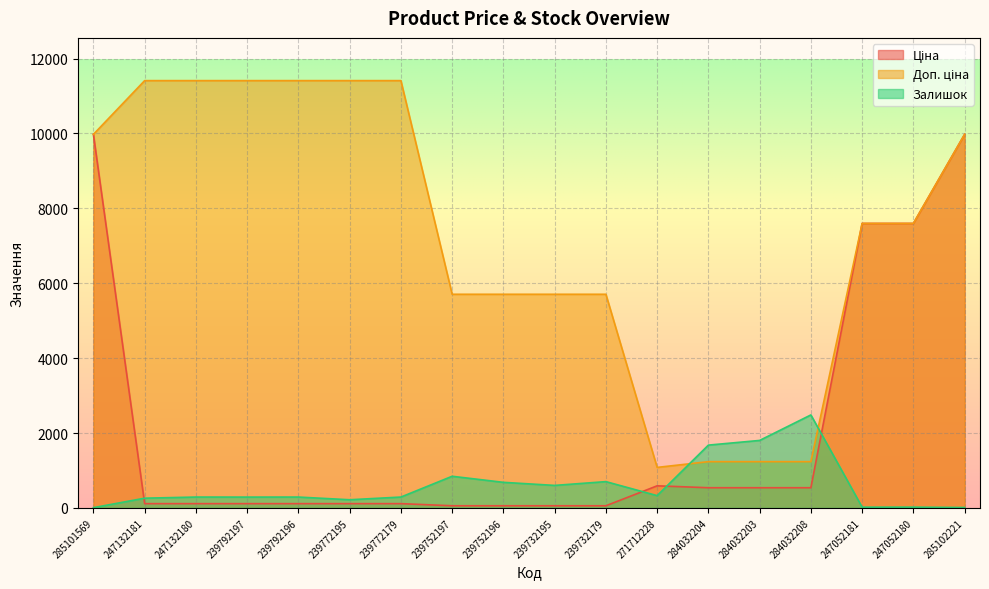

What is the difference between the maximum and minimum values in the Залишок series?

2476.0